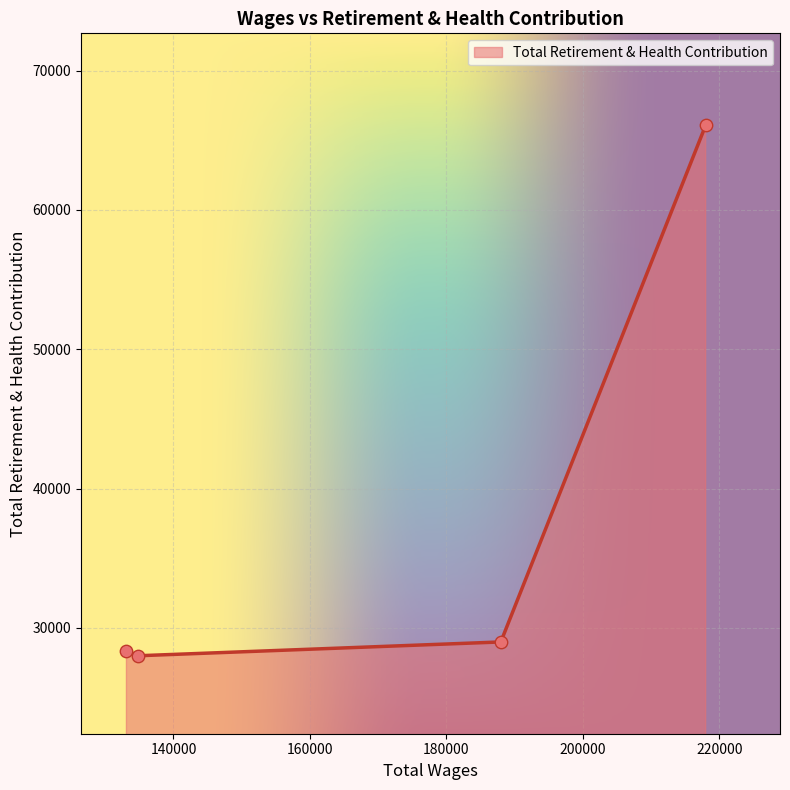

True or false: the data has more than 1 interior local peaks.

False